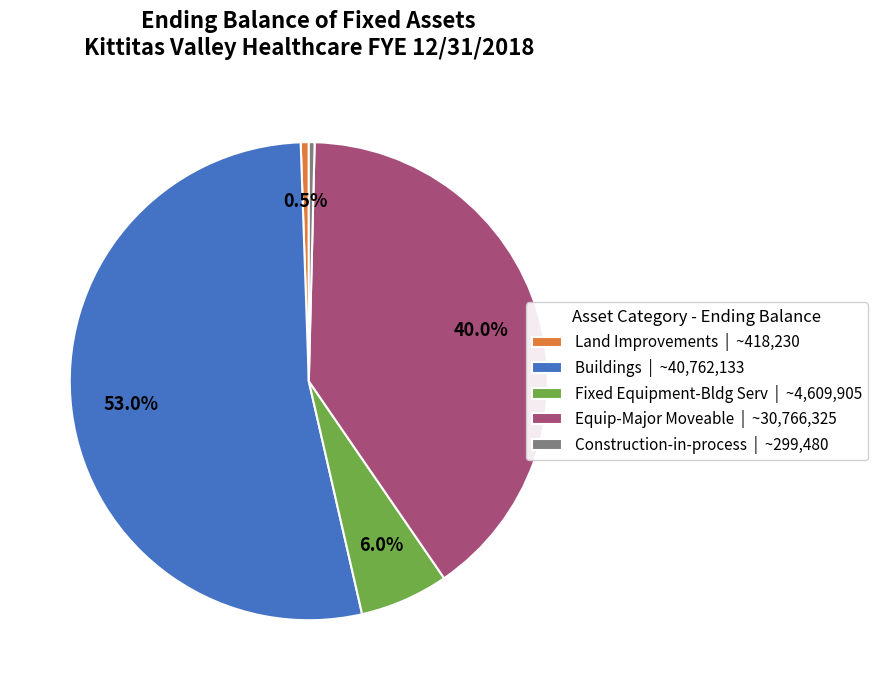

What is the ratio of the value at Buildings | ~40,762,133 to the value at Equip-Major Moveable | ~30,766,325?

1.3